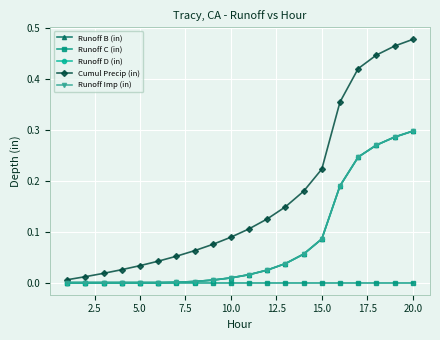

Does the chart display data point markers on the line(s)?

Yes